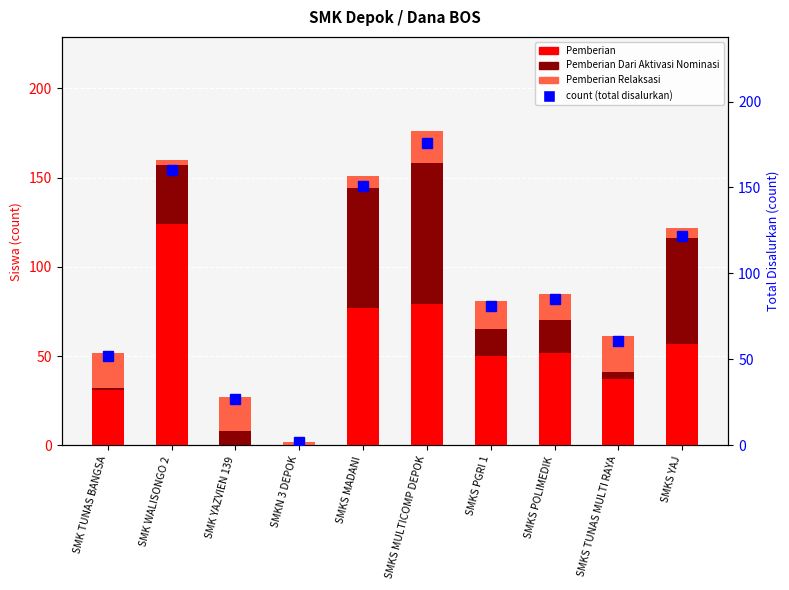

How many distinct data groups are displayed?

4